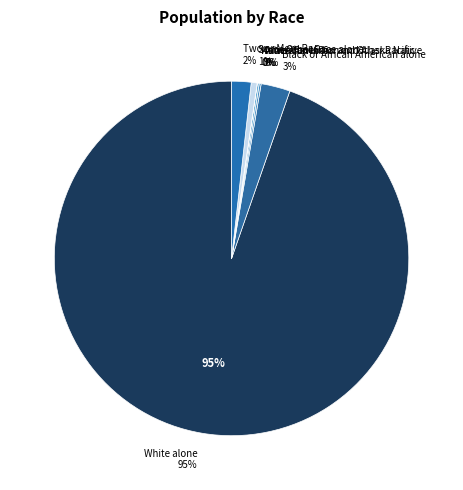

To the nearest percent, what is the average slice percentage?

14%